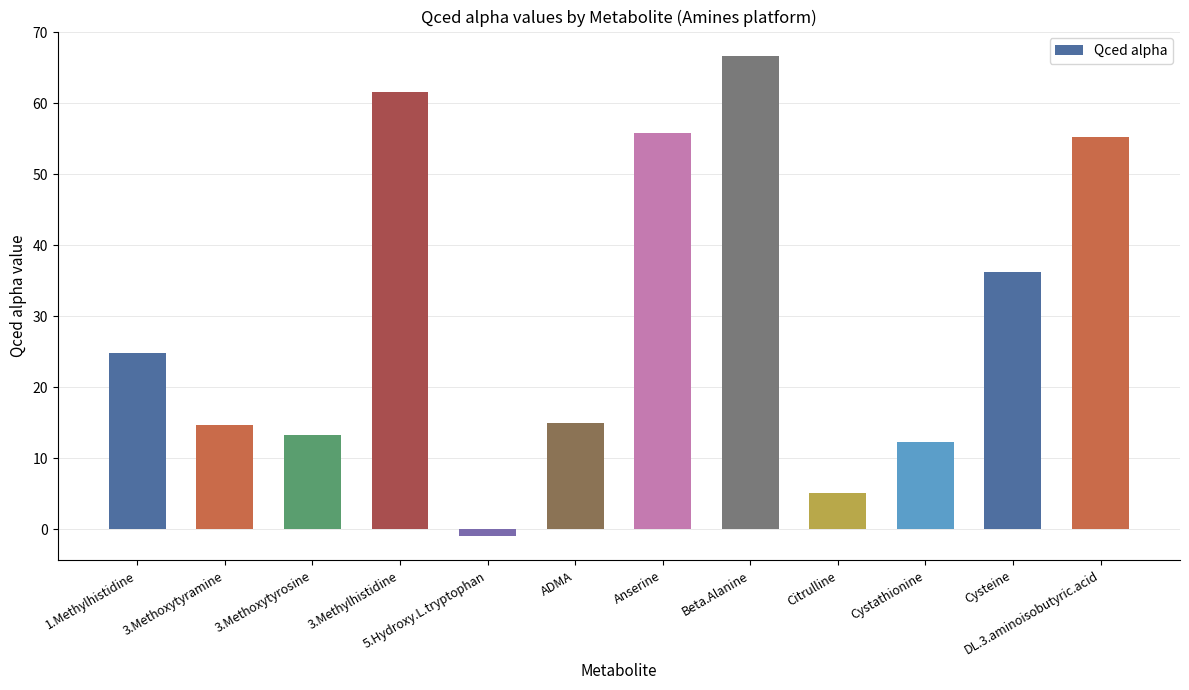

What is the sum of the values at Cysteine and Anserine?

92.0